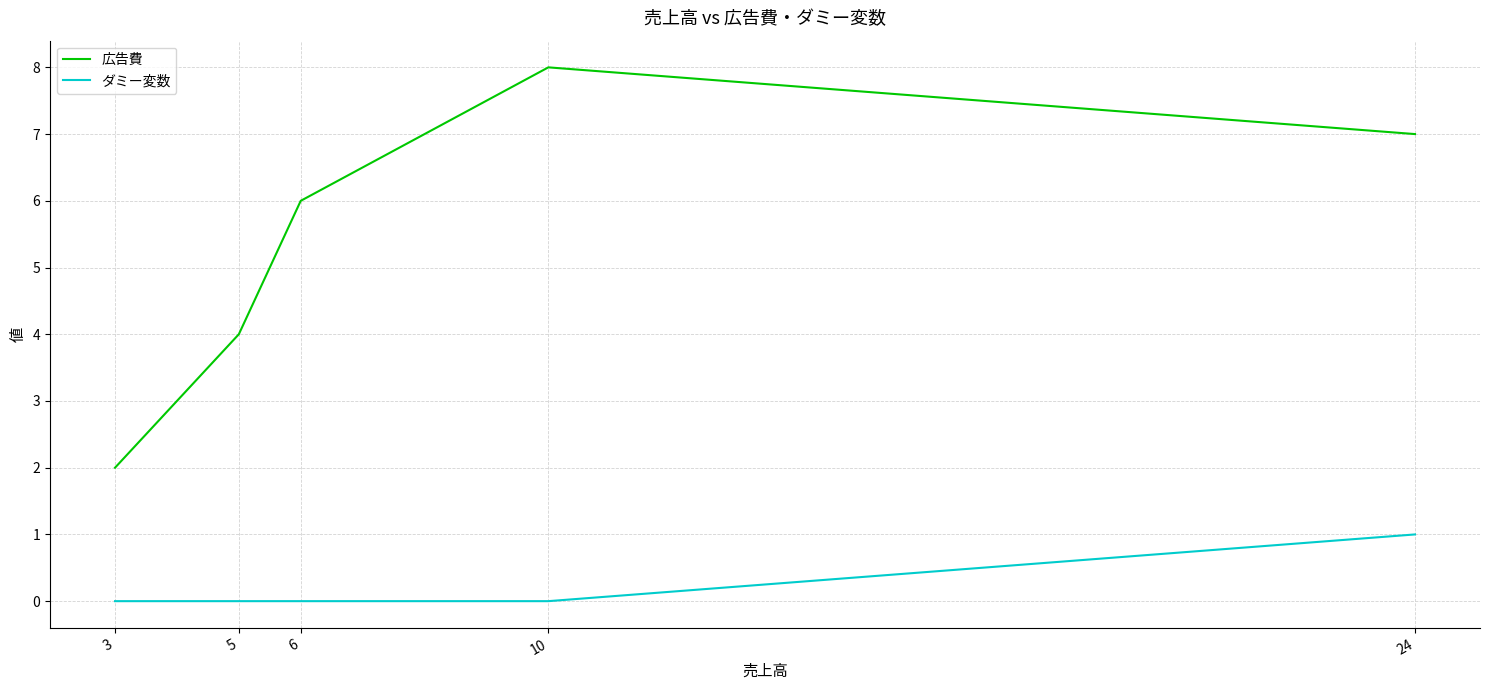

Reading left to right, transcribe all the data shown in this chart.

広告費: 2	4	6	8	7
ダミー変数: 0	0	0	0	1